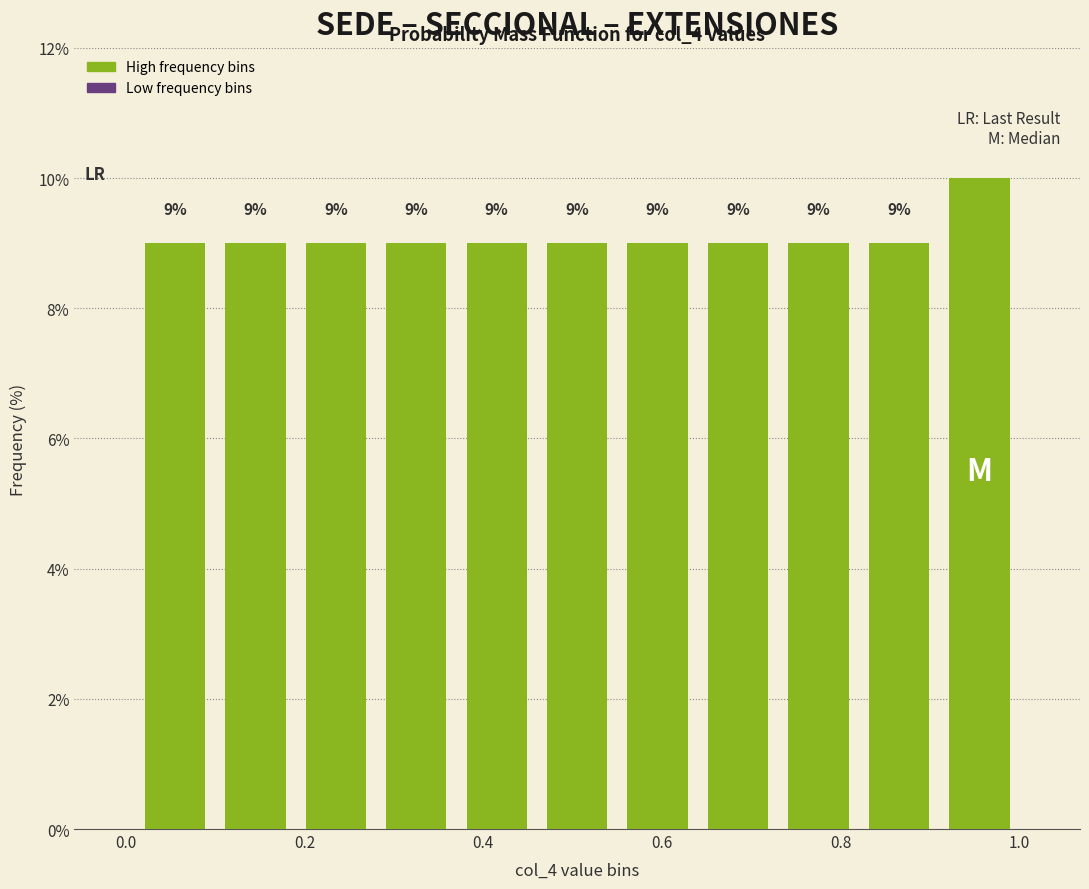

Which range on the x-axis has the tallest bar?

0.91 to 1.00